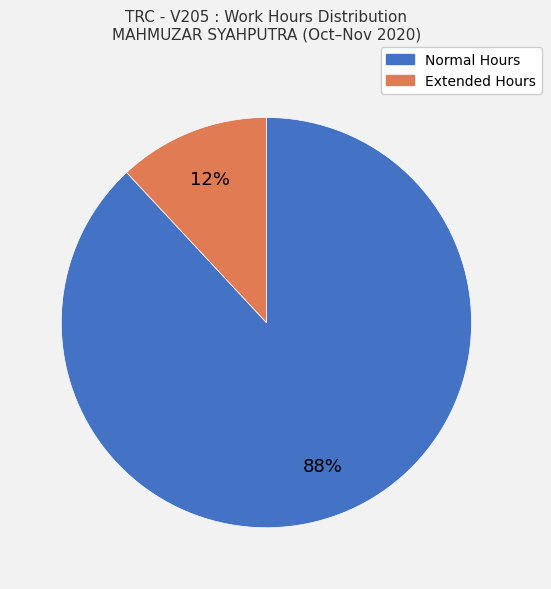

Does any single category account for the majority?

Yes